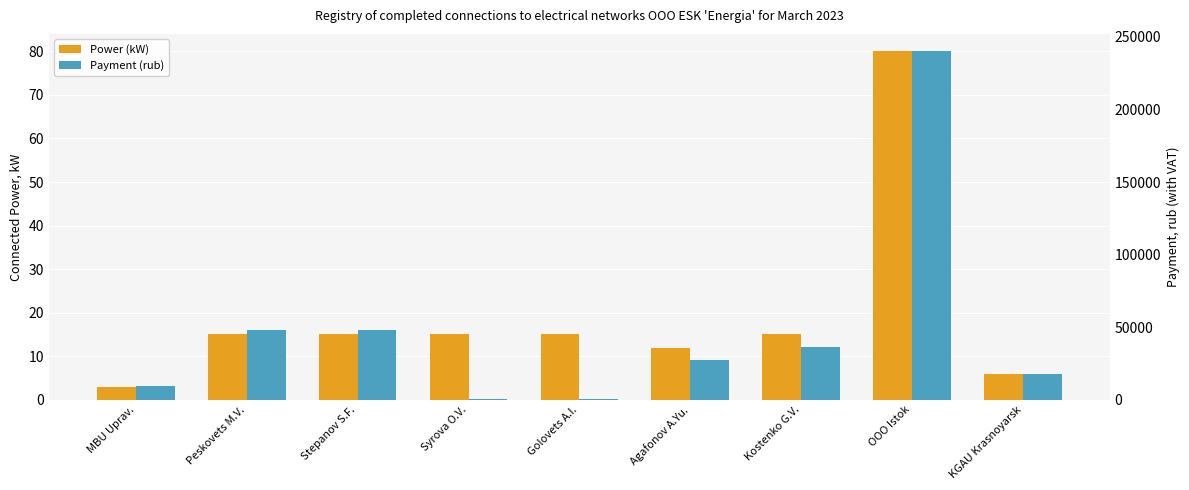

Between Golovets A.I. and KGAU Krasnoyarsk, which series saw the biggest shift?

Payment (rub)